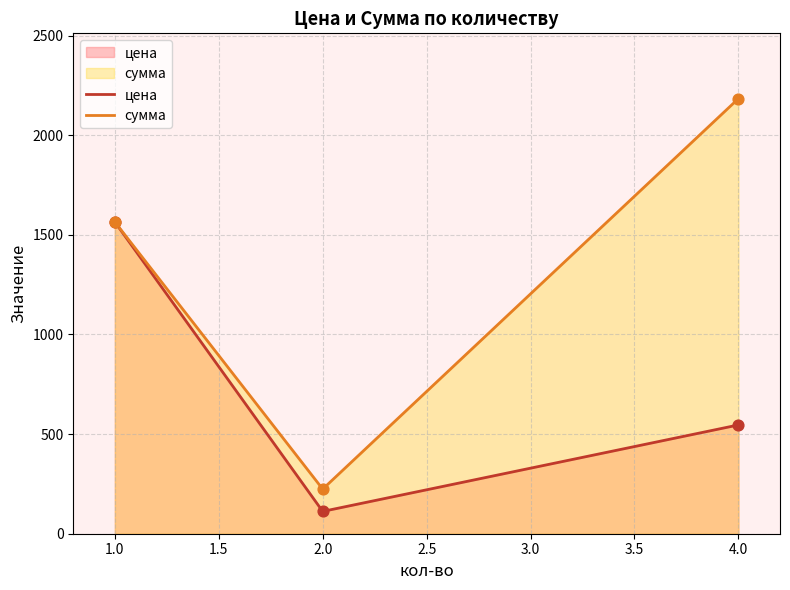

At how many categories does at least one series exceed 2149?

1